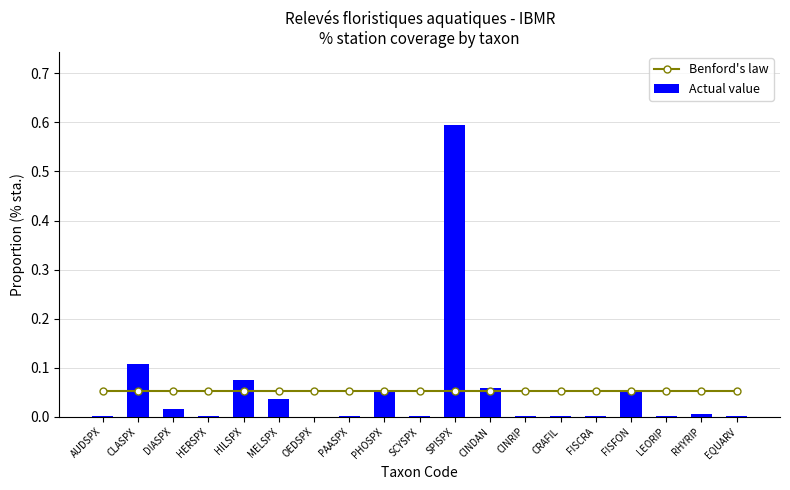

What is the label of the 16th bar from the right?

HERSPX